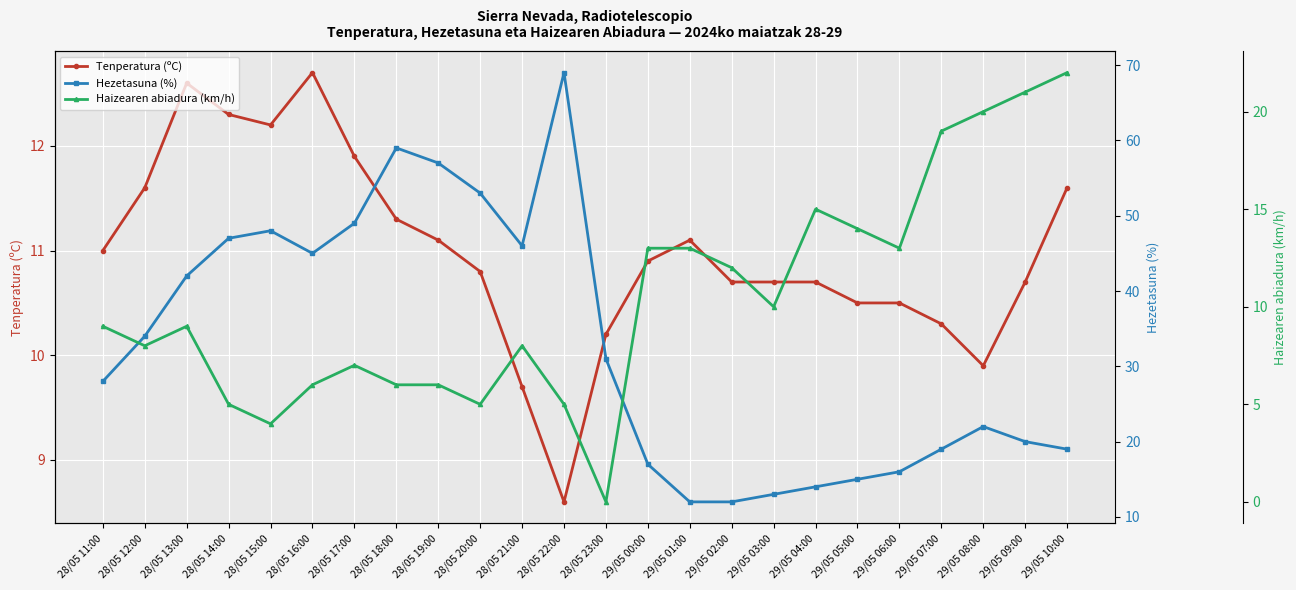

Rank the categories by Haizearen abiadura (km/h) value from highest to lowest.

29/05 10:00, 29/05 09:00, 29/05 08:00, 29/05 07:00, 29/05 04:00, 29/05 05:00, 29/05 00:00, 29/05 01:00, 29/05 06:00, 29/05 02:00, 29/05 03:00, 28/05 11:00, 28/05 13:00, 28/05 12:00, 28/05 21:00, 28/05 17:00, 28/05 16:00, 28/05 18:00, 28/05 19:00, 28/05 14:00, 28/05 20:00, 28/05 22:00, 28/05 15:00, 28/05 23:00